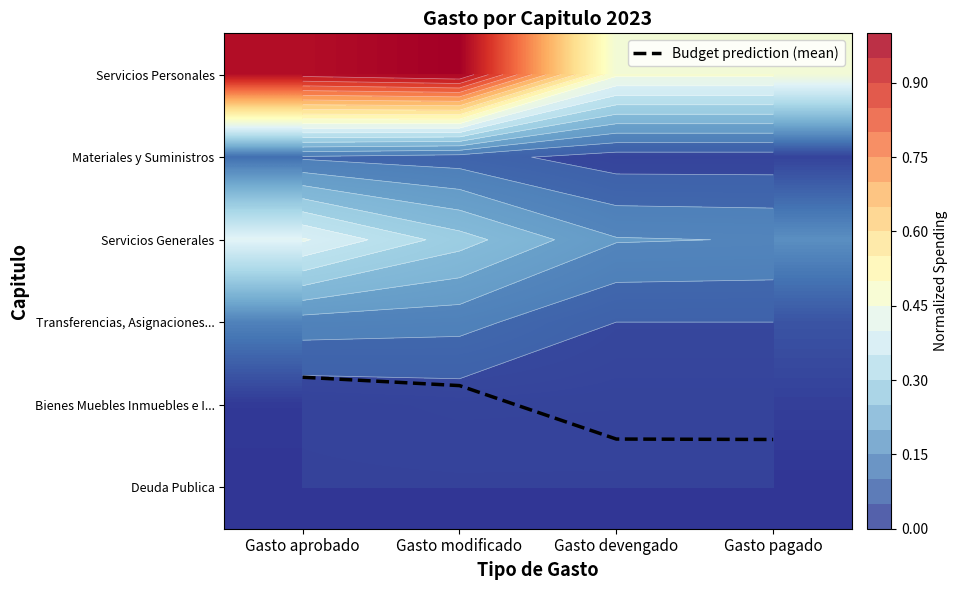

At Gasto pagado, list the series in order from largest to smallest.

Budget prediction (mean), Servicios Personales, Servicios Generales, Transferencias, Asignaciones..., Materiales y Suministros, Bienes Muebles Inmuebles e I..., Deuda Publica